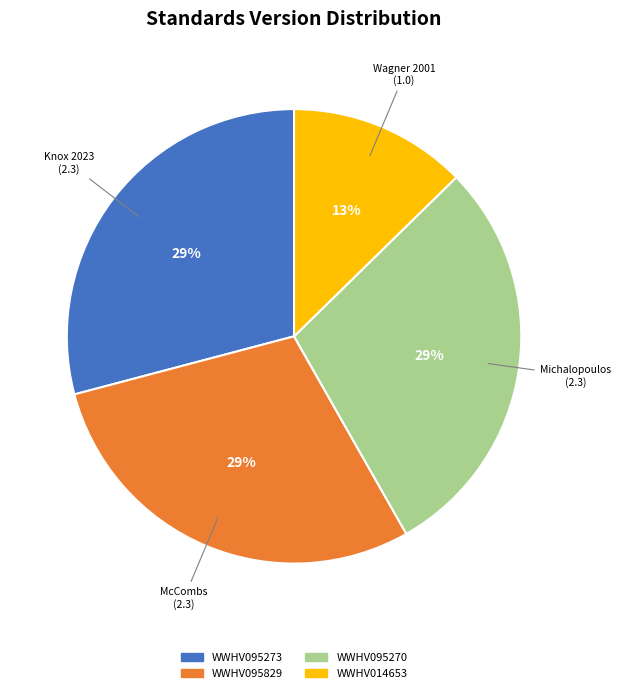

Approximately how many times larger is the value at WWHV014653 compared to WWHV095829?

0.4